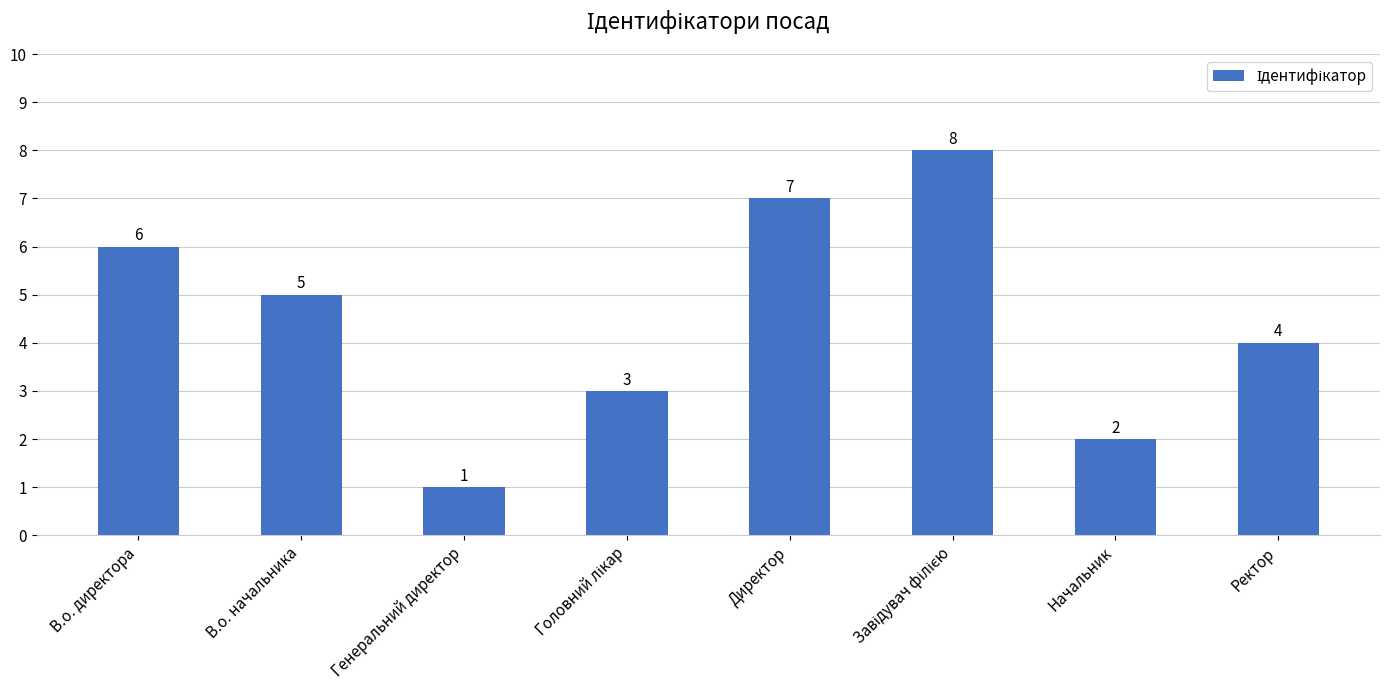

Is it true that the value at Генеральний директор is 1?

True